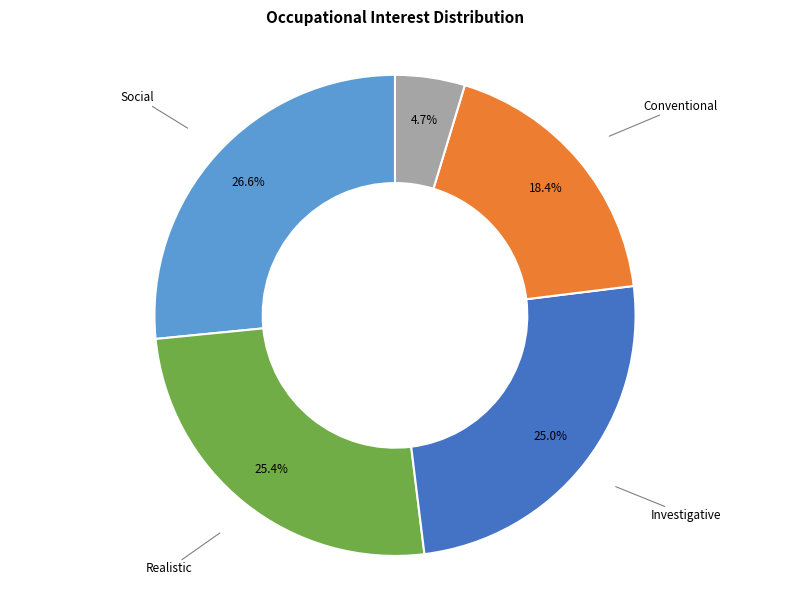

Does any single category account for the majority?

No